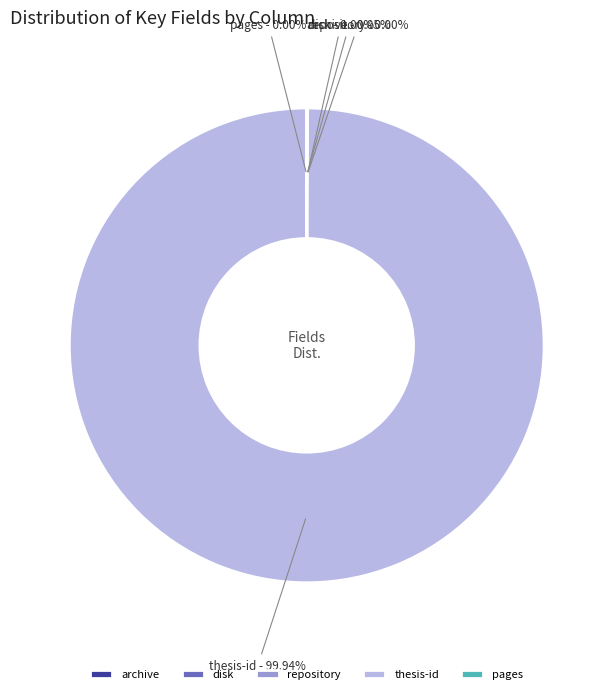

What is the majority slice?

thesis-id